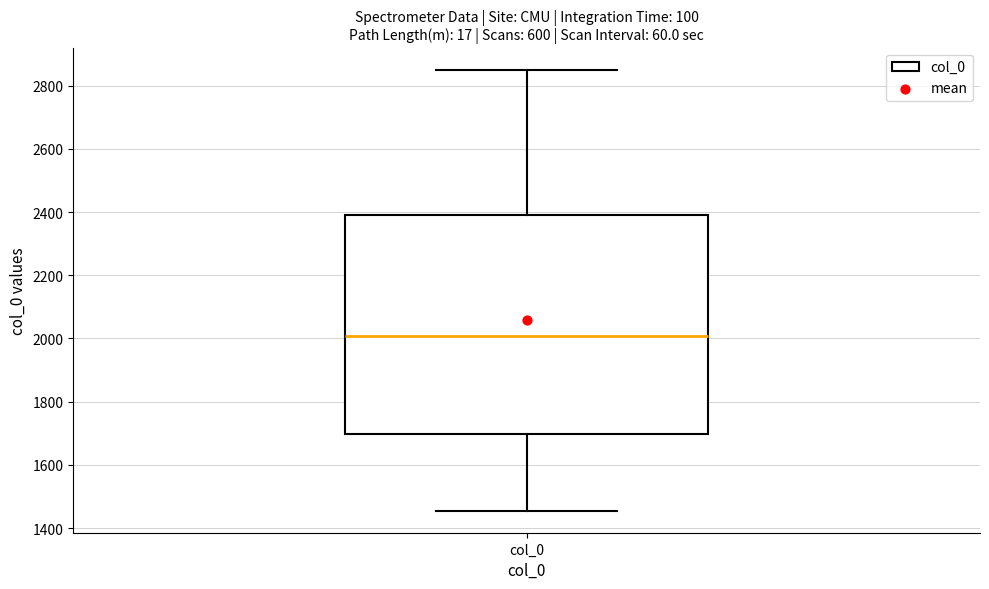

Transcribe this box plot: give where the median line is, the range the box spans, and where the two whiskers end, as read against the y-axis. The values are not printed on the chart, so give them approximately, as read against the axis.

median 2000, box 1700 to 2400, whiskers 1460 to 2860